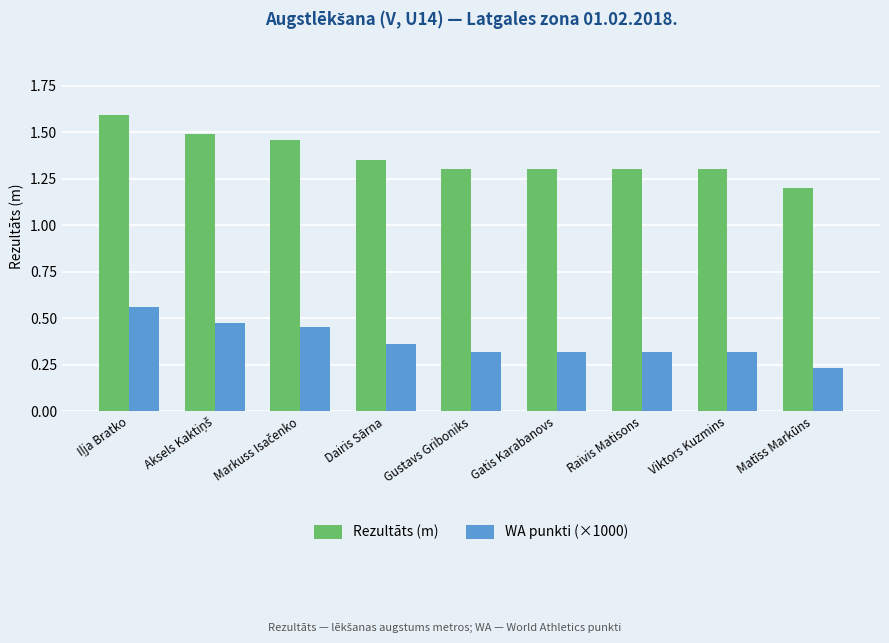

Which series has the widest spread of values?

Rezultāts (m)